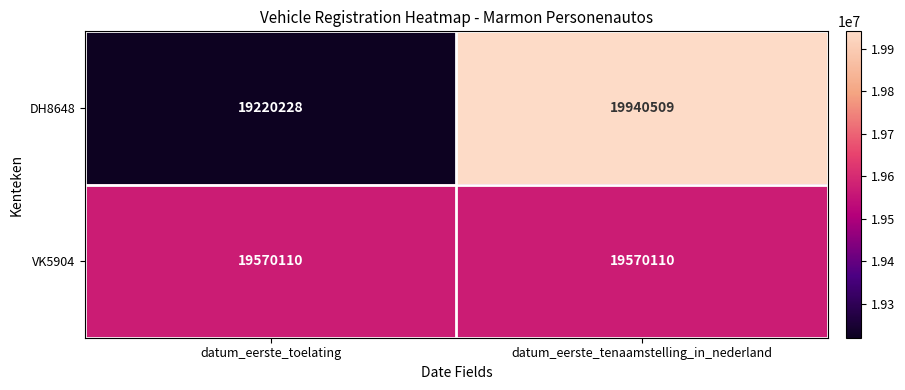

Reading left to right, transcribe all the data shown in this chart.

DH8648: 19220228	19940509
VK5904: 19570110	19570110